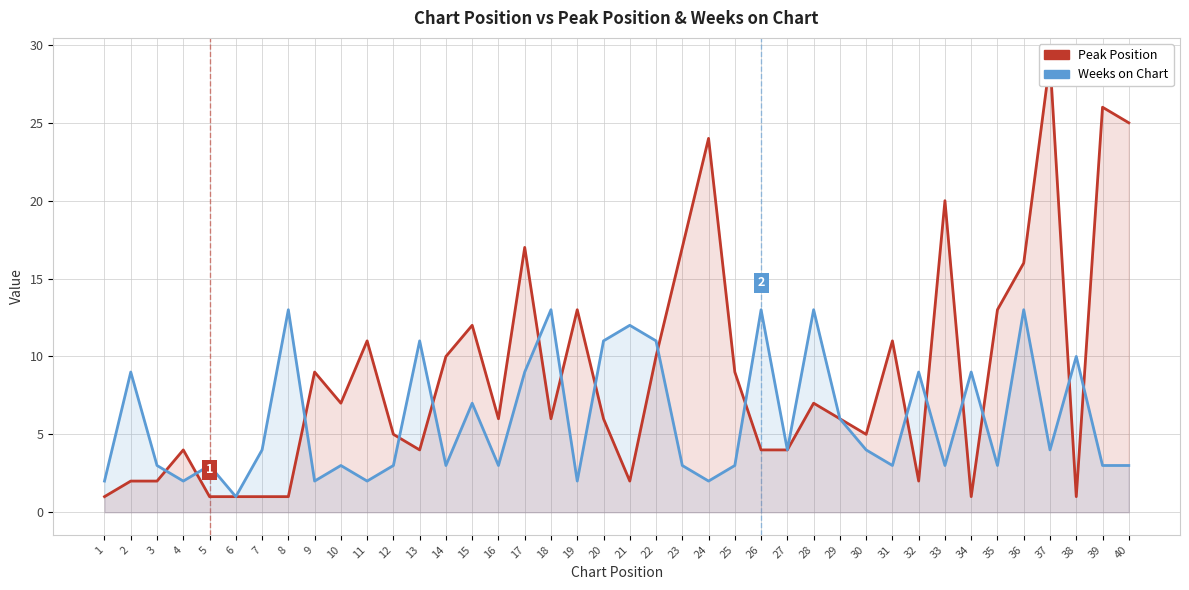

How many values in the Weeks on Chart series are below 4?

20